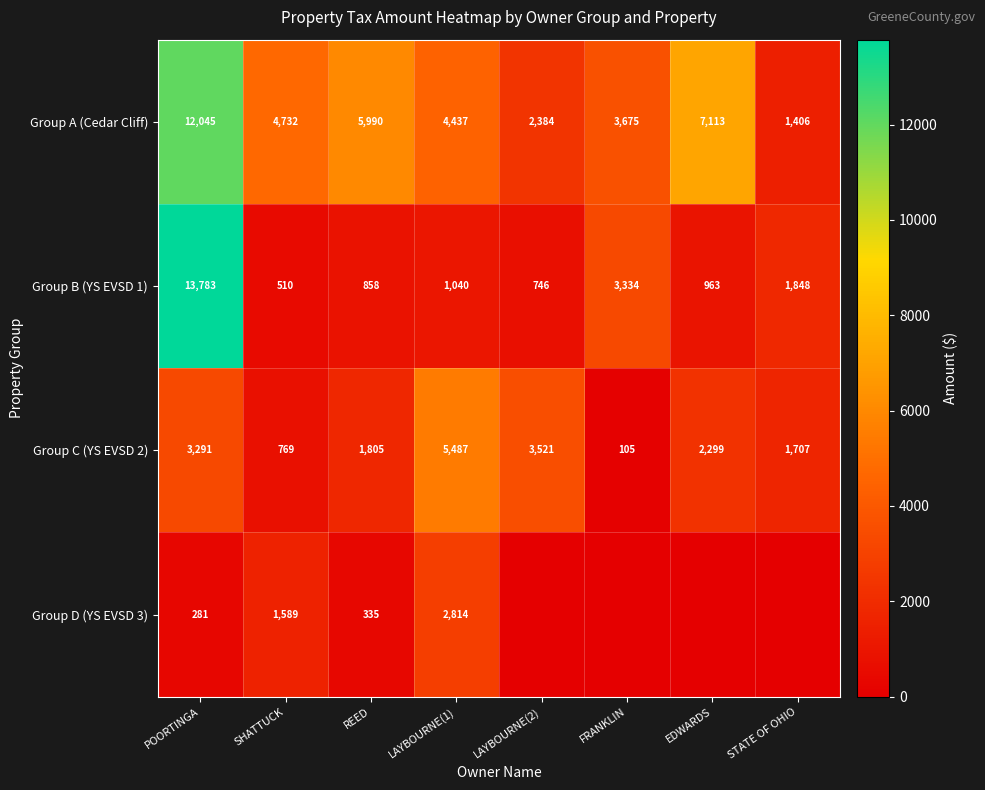

The value of Group C (YS EVSD 2) at STATE OF OHIO is 2611.3. True or false?

False